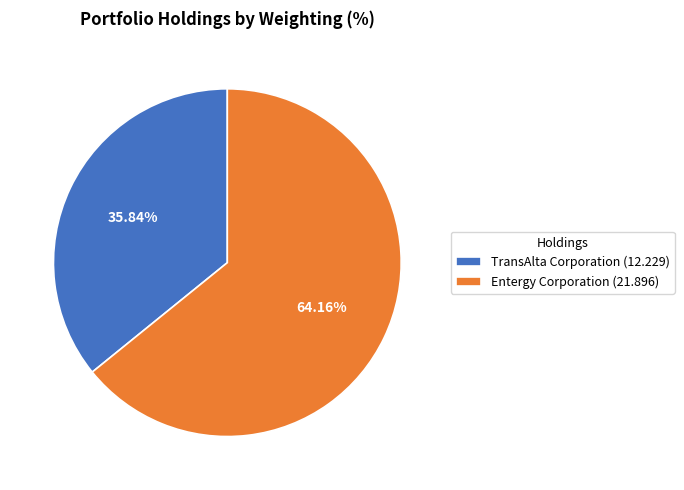

Do Entergy Corporation and TransAlta Corporation together represent more than half of the pie?

Yes